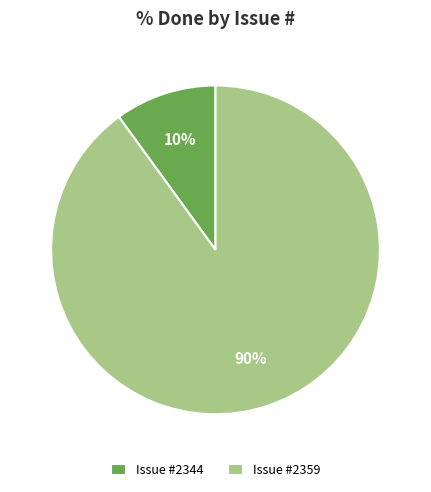

Which category has the biggest portion of the pie?

Issue #2359